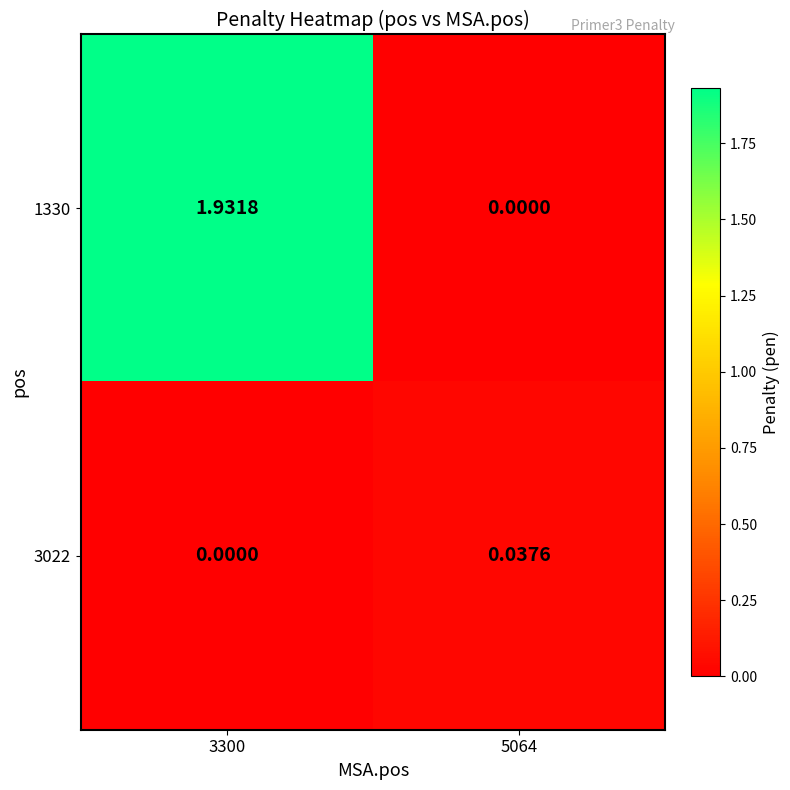

Is the value of 1330 at 3300 greater than the value of 3022 at 5064?

Yes